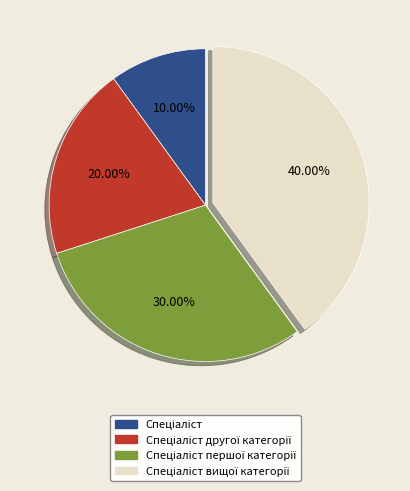

Does any single category account for the majority?

No